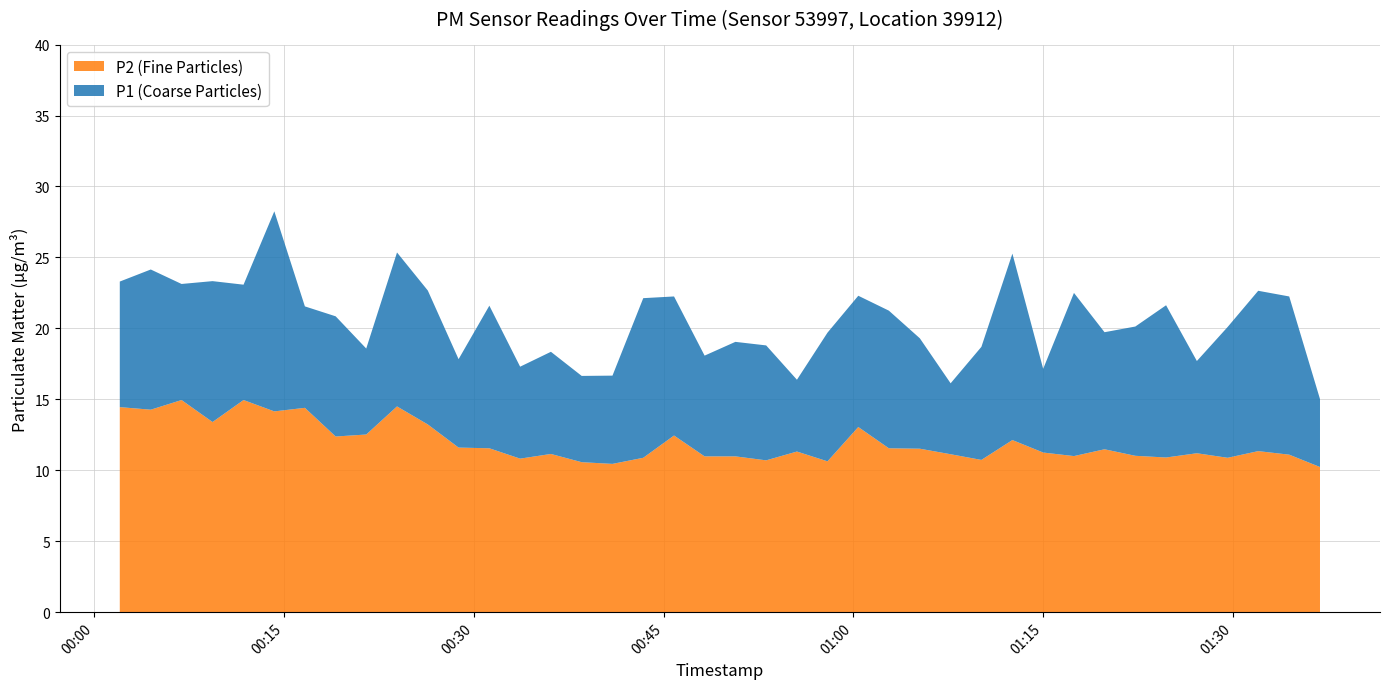

What is the maximum value shown in the chart?

28.2